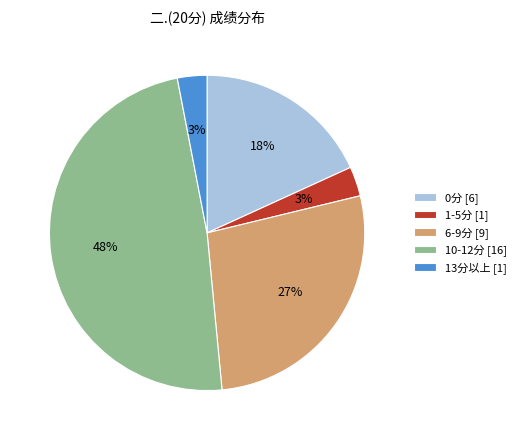

Which has a higher value, 10-12分 [16] or 13分以上 [1]?

10-12分 [16]